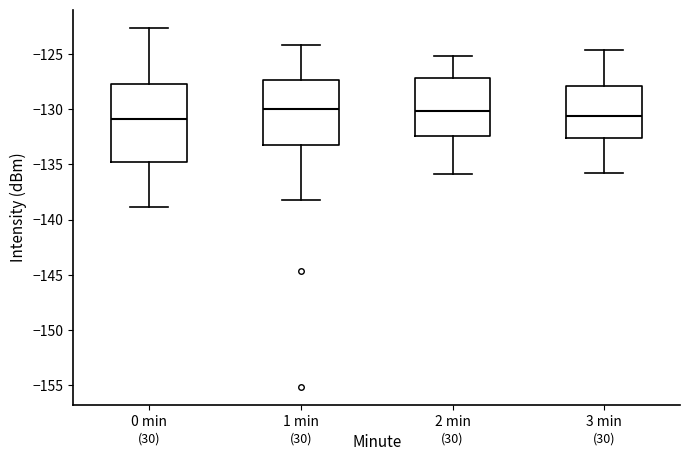

Reading left to right, read every box against the y-axis: the position of its median line, the range the box covers, and the ends of its whiskers. The values are not printed on the chart, so give them approximately, as read against the axis.

0 min: median -131.0, box -135.0 to -127.5, whiskers -139.0 to -122.5
1 min: median -130.0, box -133.5 to -127.5, whiskers -138.0 to -124.0
2 min: median -130.0, box -132.5 to -127.0, whiskers -136.0 to -125.0
3 min: median -130.5, box -132.5 to -128.0, whiskers -136.0 to -124.5